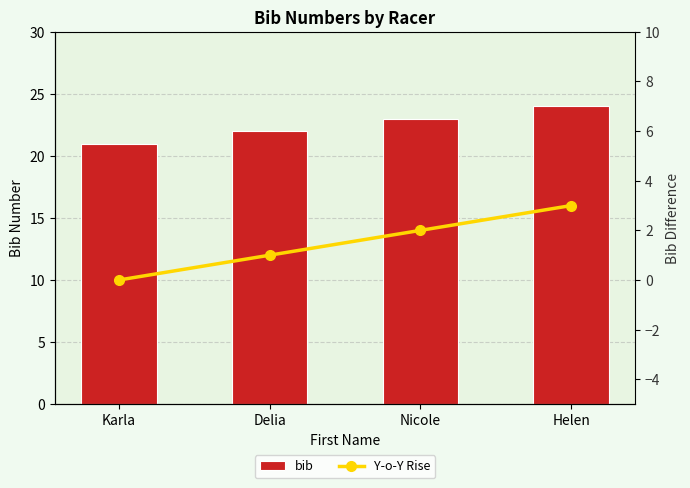

What is the difference between the bib values at Karla and Delia?

1